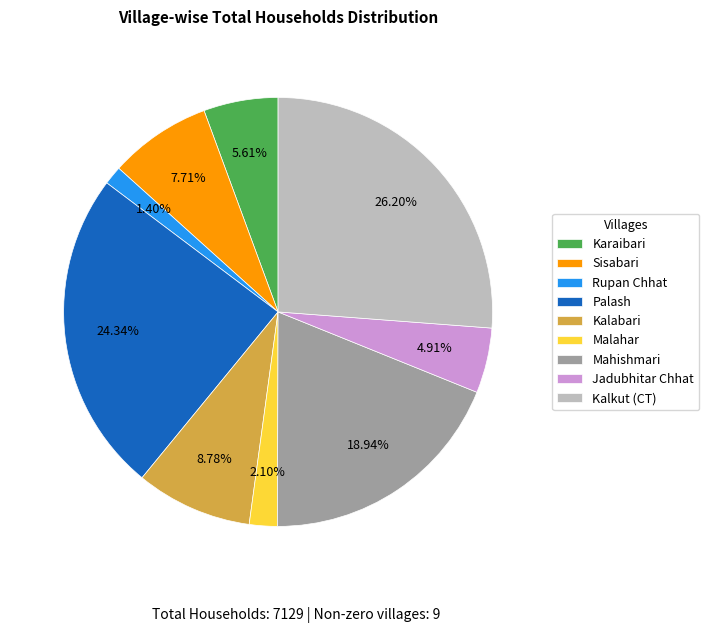

Combined, do Rupan Chhat and Mahishmari account for over 50%?

No